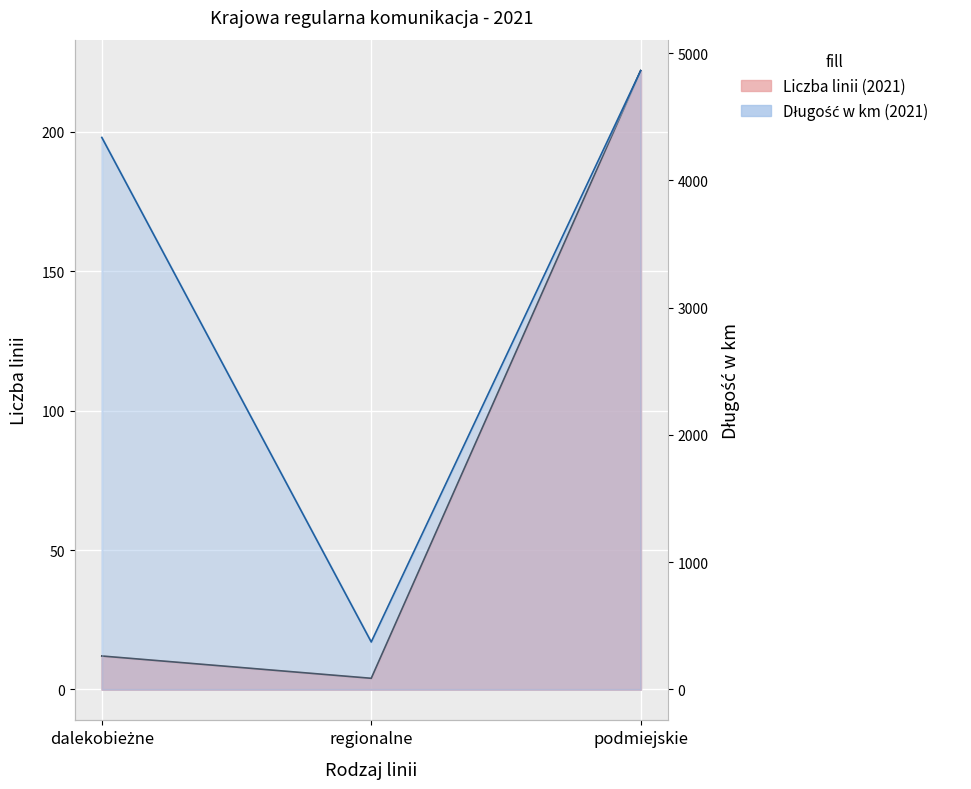

Count the Długość w km (2021) values in the range 373 to 4862.

3